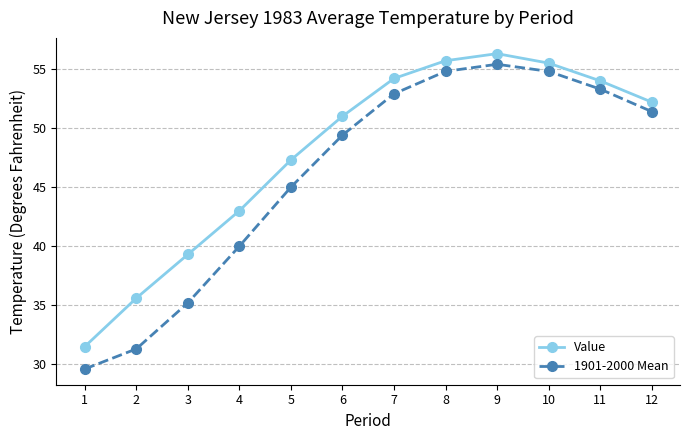

Rank the series by their average value, from highest to lowest.

Value, 1901-2000 Mean